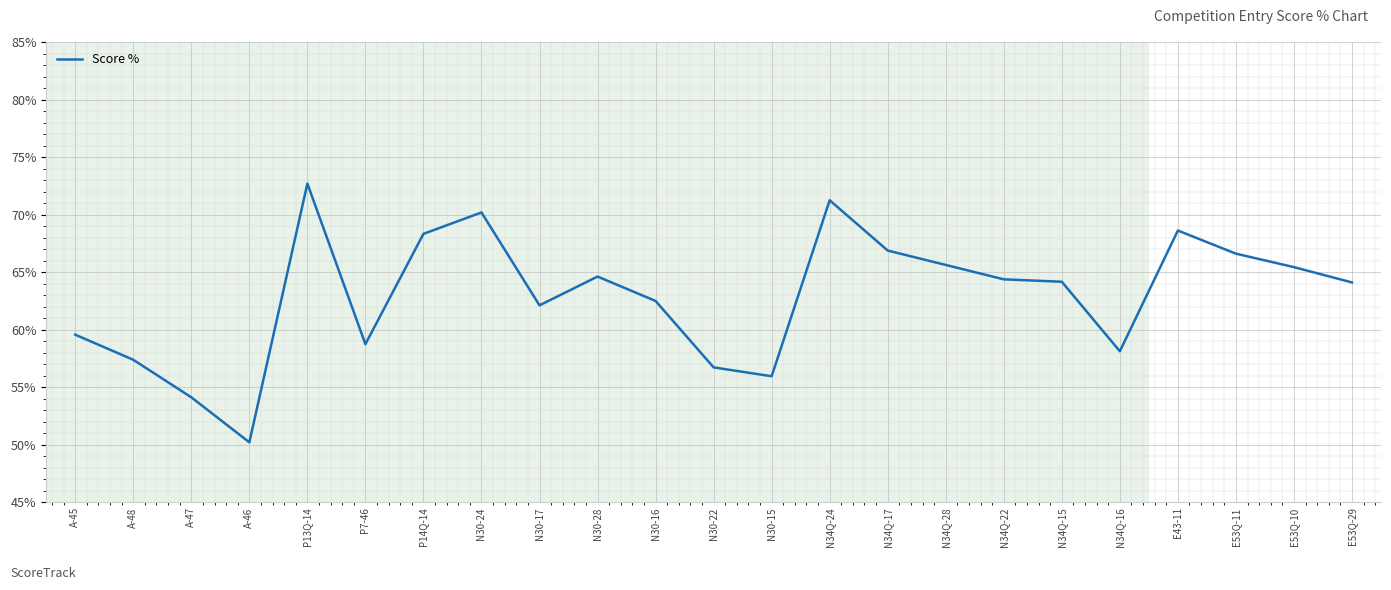

How many lines are shown in the chart?

1